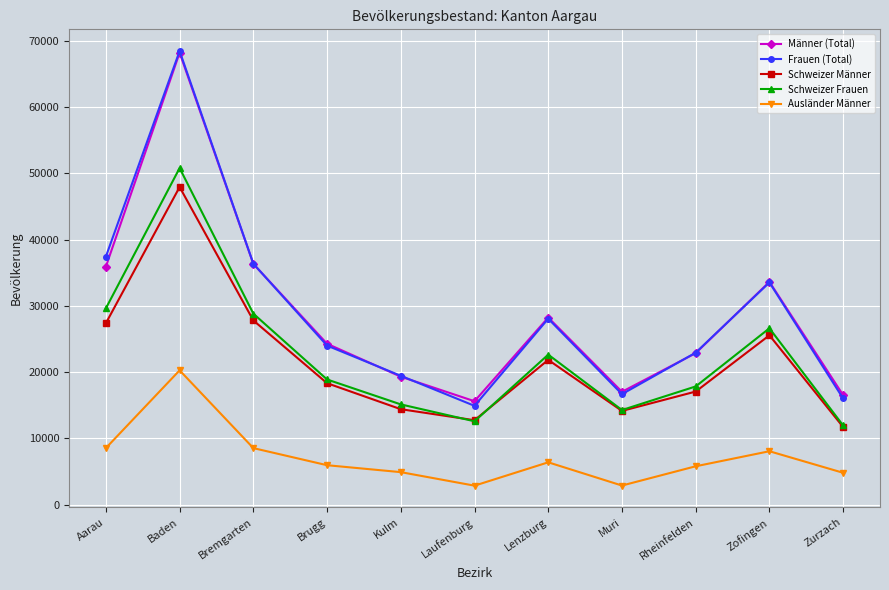

What are all the series names shown in the legend?

Männer (Total), Frauen (Total), Schweizer Männer, Schweizer Frauen, Ausländer Männer